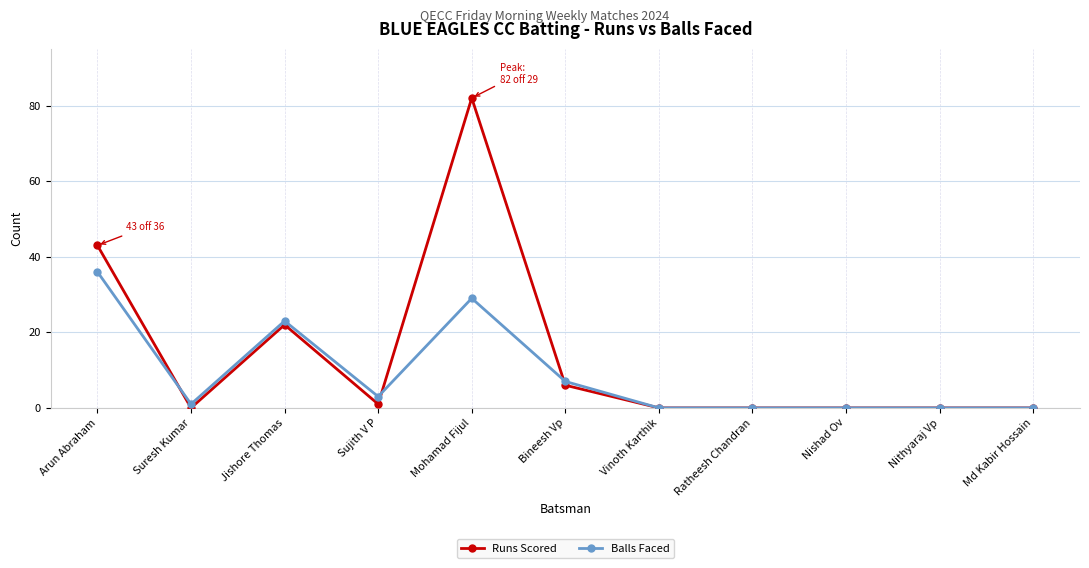

Rank the series by their average value, from highest to lowest.

Runs Scored, Balls Faced